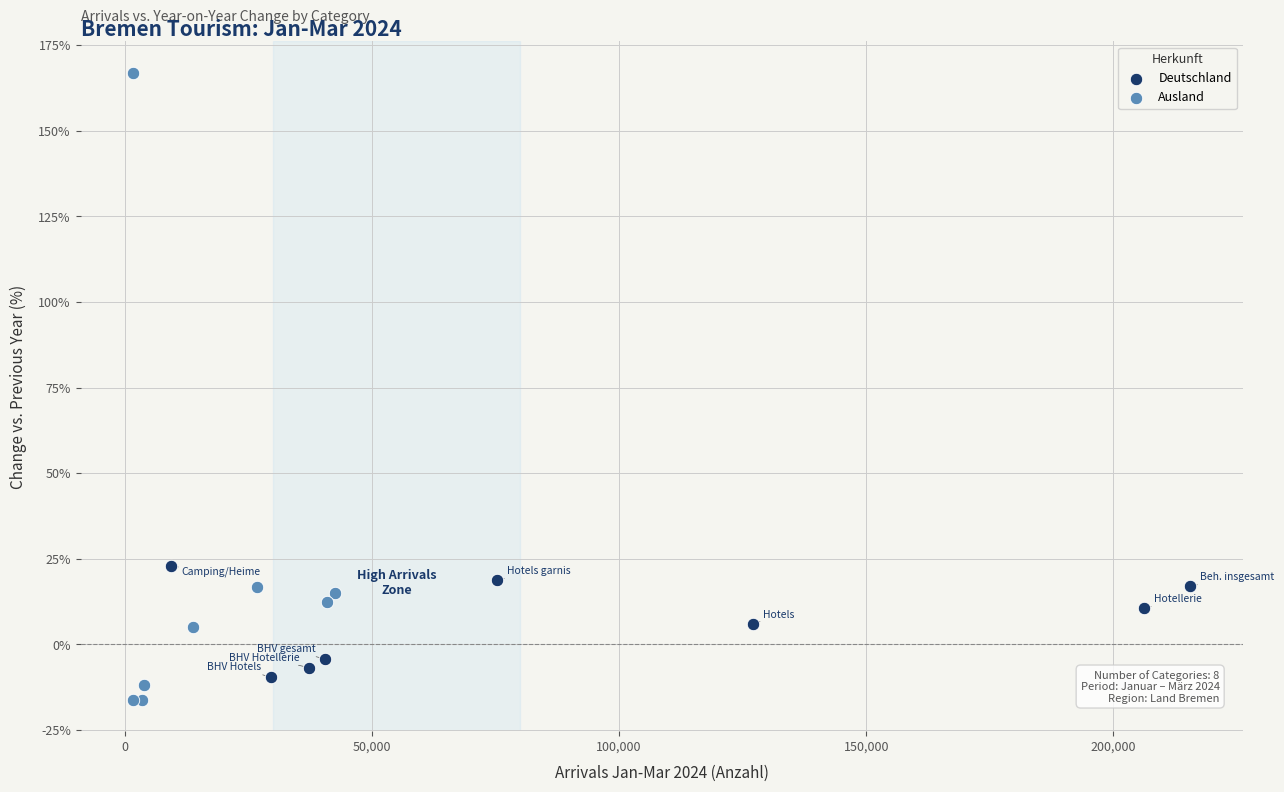

Which series has the widest spread of Y values?

Ausland